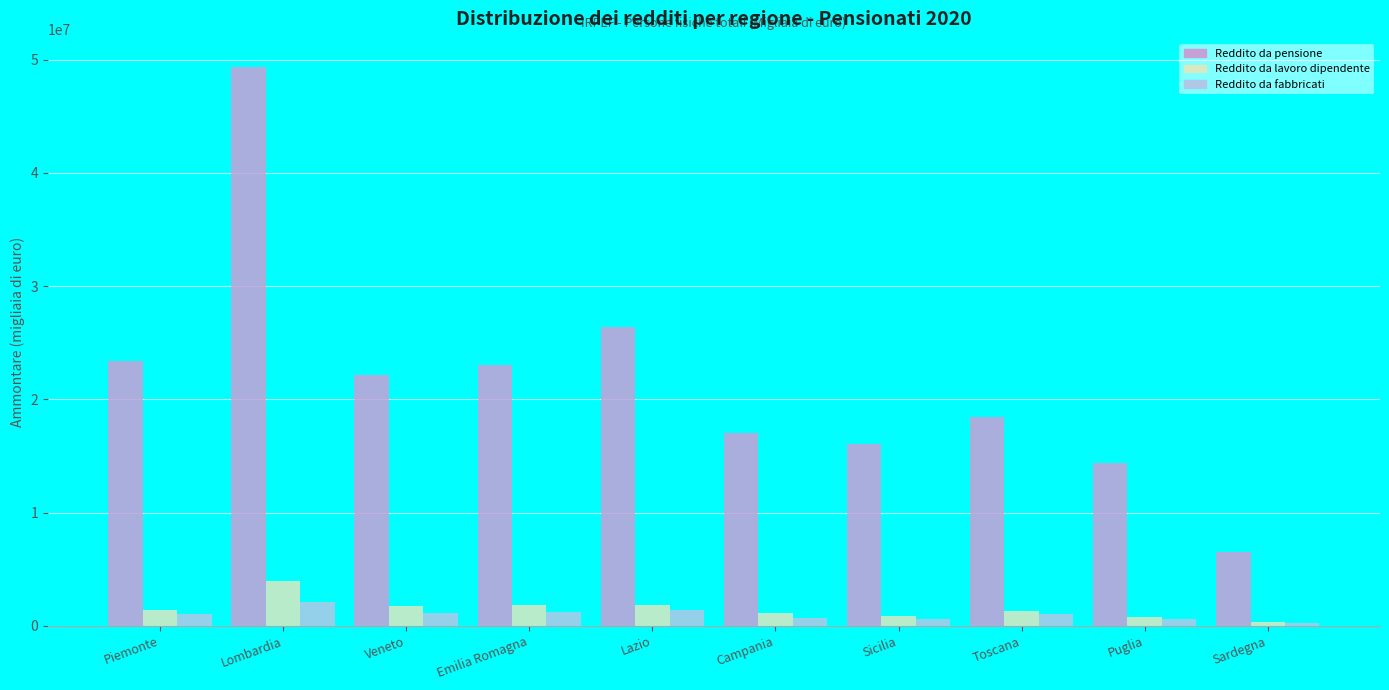

At which category is the sum across all series the highest?

Lombardia